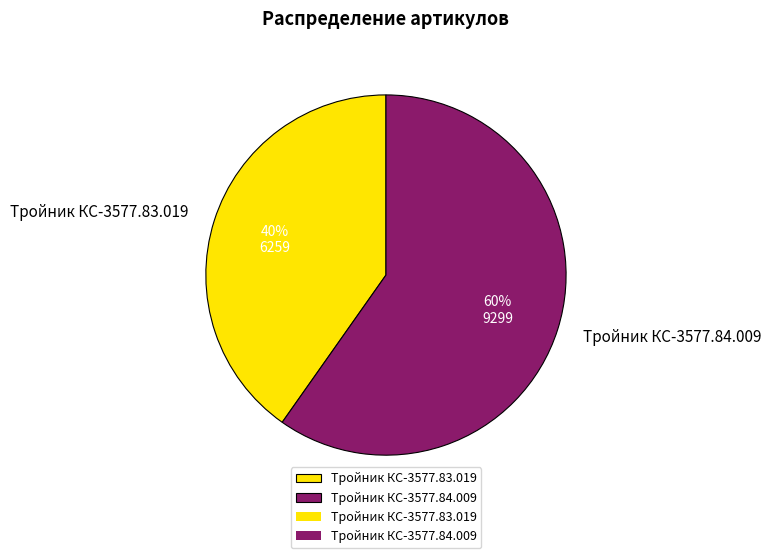

How many segments does this pie chart have?

2